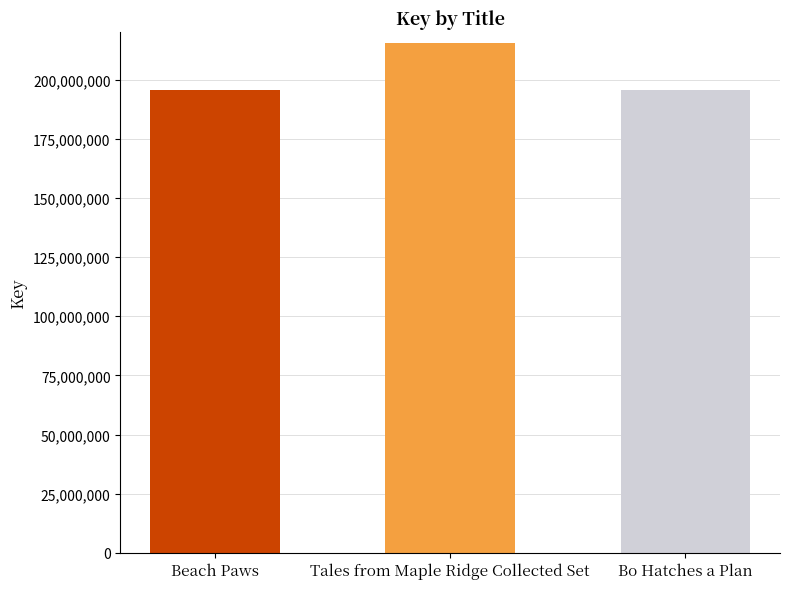

Which has a higher value, Tales from Maple Ridge Collected Set or Beach Paws?

Tales from Maple Ridge Collected Set